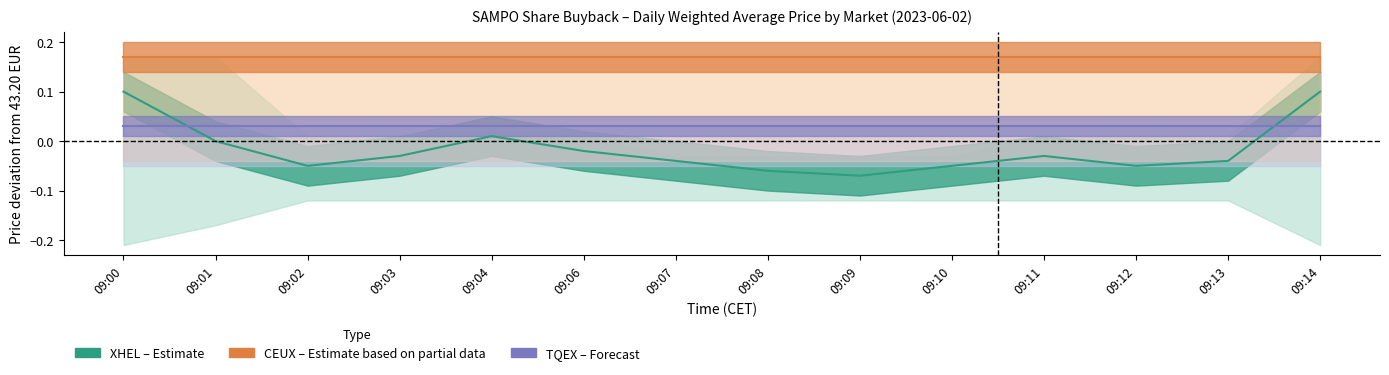

Reading left to right, extract all data points from this chart.

XHEL (Estimate): 0.1	0.0	-0.1	-0.0	0.0	-0.0	-0.0	-0.1	-0.1	-0.1	-0.0	-0.1	-0.0	0.1
CEUX (Estimate based on partial data): 0.2	0.2	0.2	0.2	0.2	0.2	0.2	0.2	0.2	0.2	0.2	0.2	0.2	0.2
TQEX (Forecast): 0.0	0.0	0.0	0.0	0.0	0.0	0.0	0.0	0.0	0.0	0.0	0.0	0.0	0.0